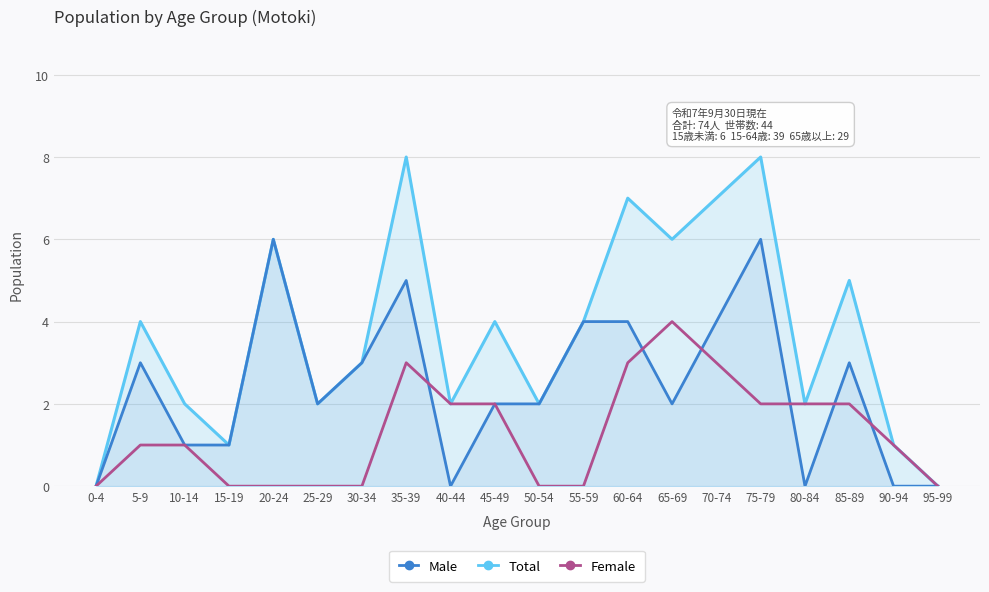

Is the value of Male at 65-69 greater than the value of Total at 50-54?

No